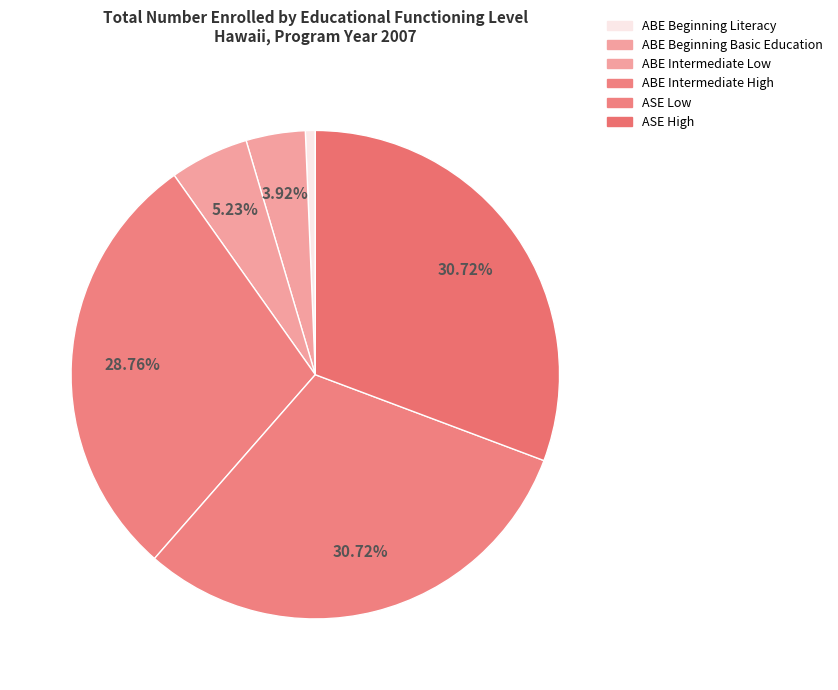

Which category has the biggest portion of the pie?

ASE Low